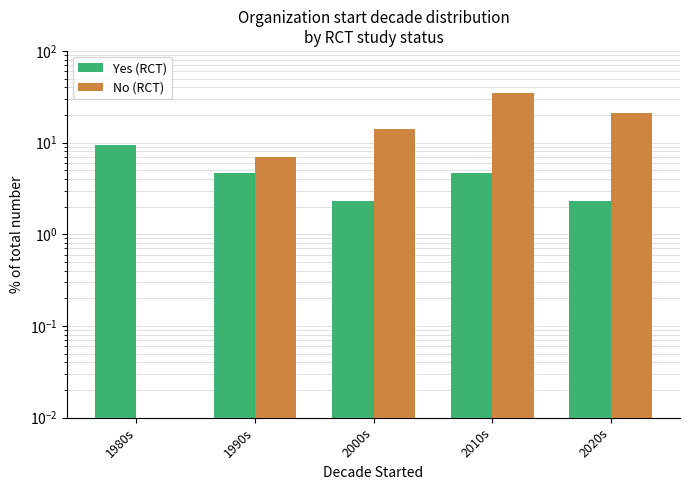

The Yes (RCT) series shows 2.5 at 2010s. True or false?

False